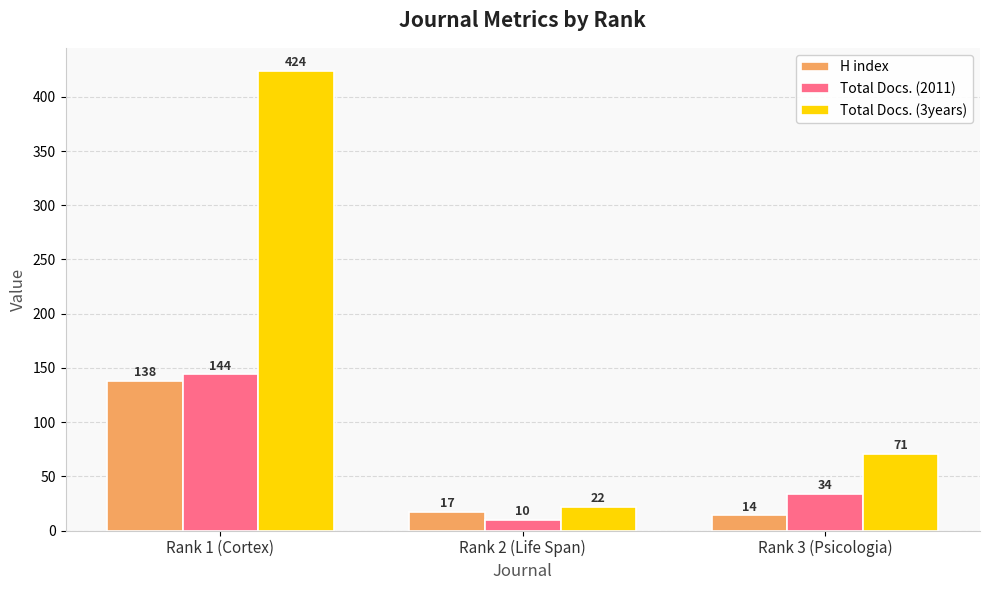

Count the number of data series in this chart.

3